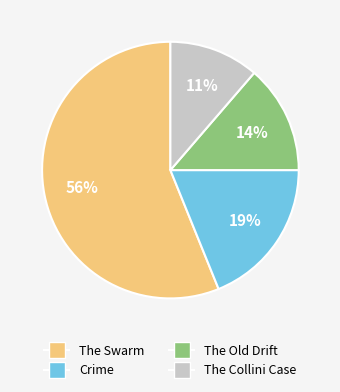

To the nearest percent, what is the difference between the largest and smallest slice percentages?

45%